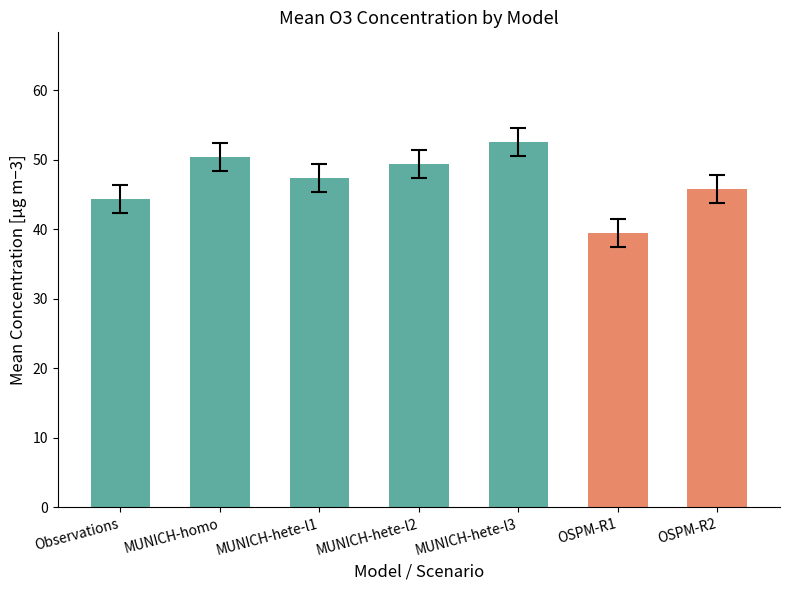

How many bars are there in total?

7